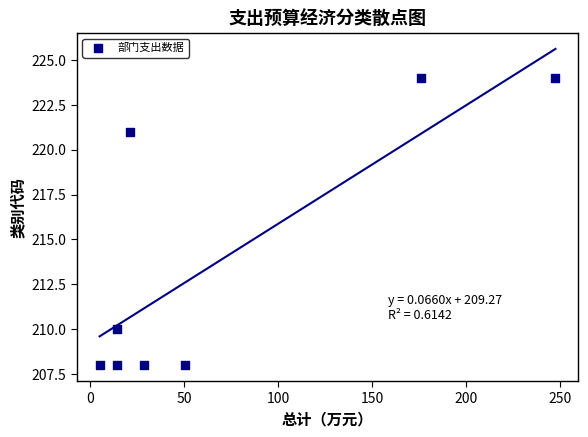

What is the range of Y values (max minus min)?

16